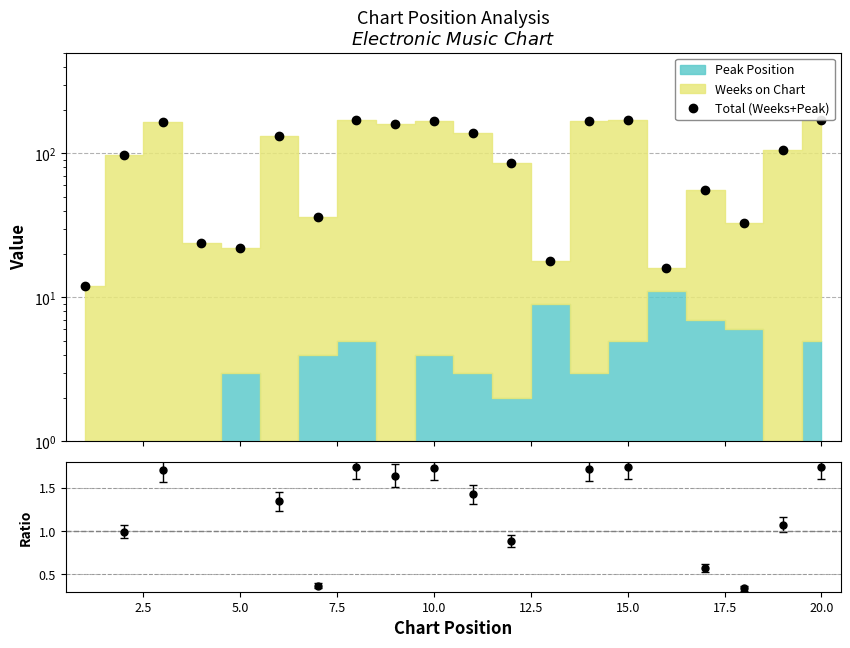

How many points are lower than both their immediate neighbors (excluding endpoints)?

6